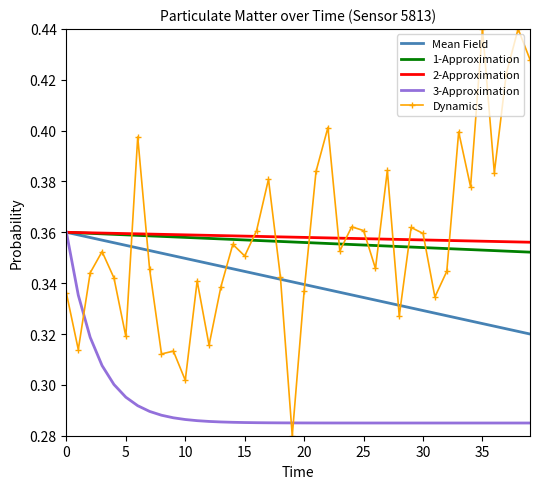

Which series has the largest range (max minus min)?

Dynamics